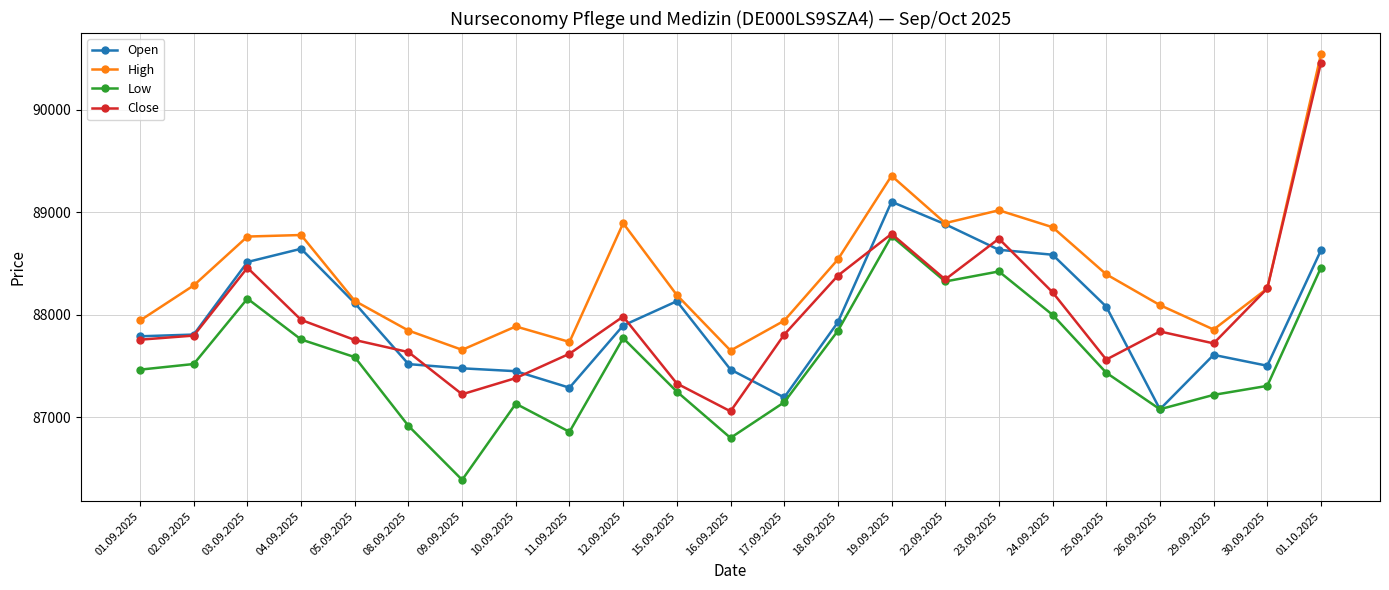

Which series has the largest total across all categories?

High